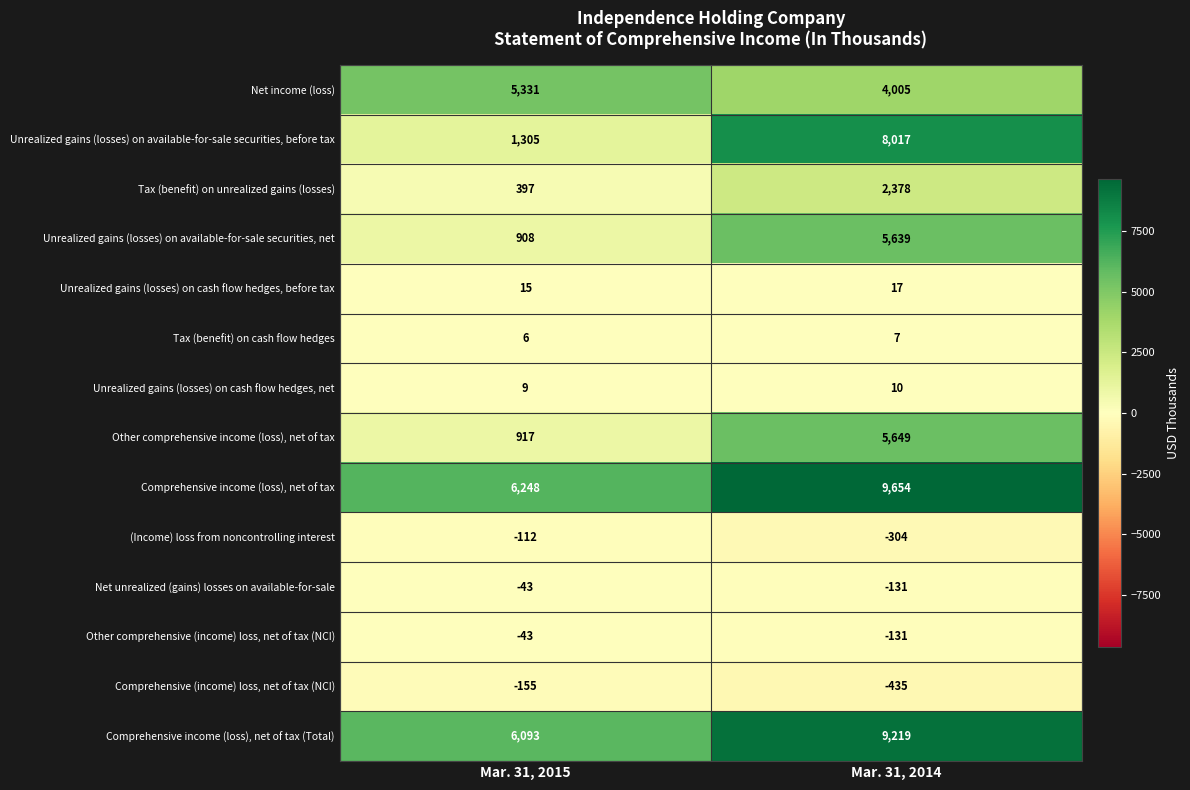

What is the difference between the Other comprehensive (income) loss, net of tax (NCI) values at Mar. 31, 2015 and Mar. 31, 2014?

88